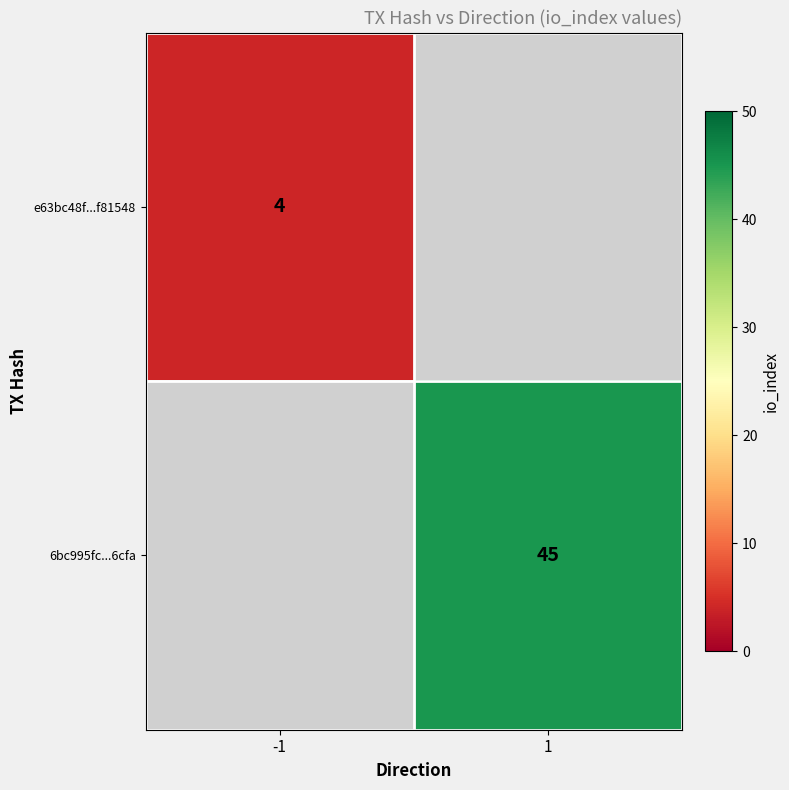

The value of e63bc48f...f81548 at -1 is 6. True or false?

False